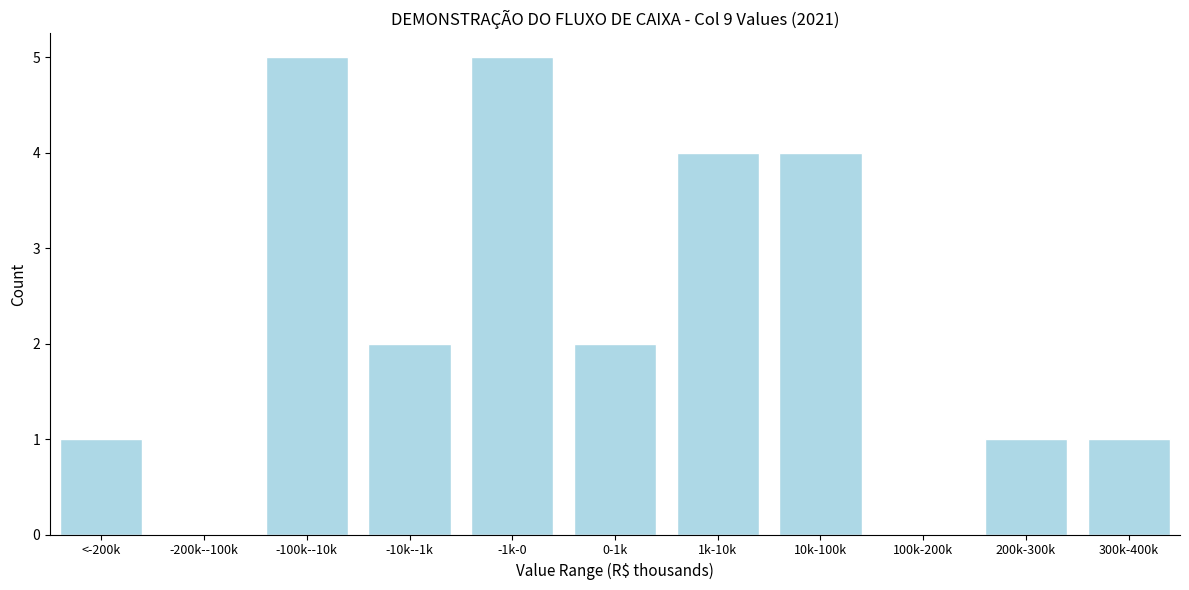

Reading left to right, what are all the values shown in this chart?

<-200k=1	-200k--100k=0	-100k--10k=5	-10k--1k=2	-1k-0=5	0-1k=2	1k-10k=4	10k-100k=4	100k-200k=0	200k-300k=1	300k-400k=1